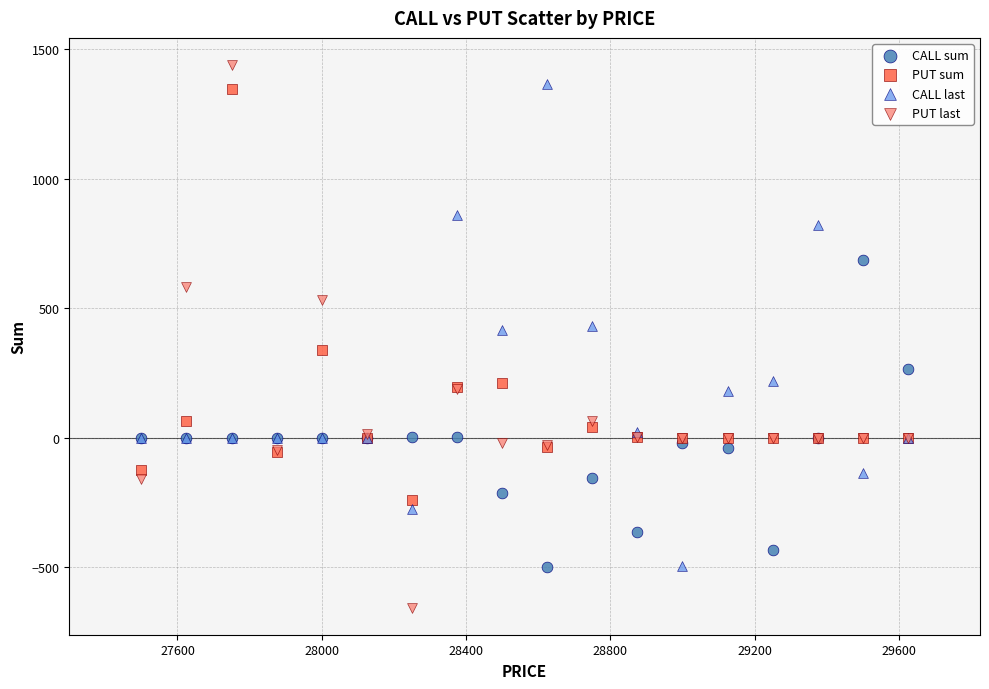

Which series has the widest spread of Y values?

PUT last